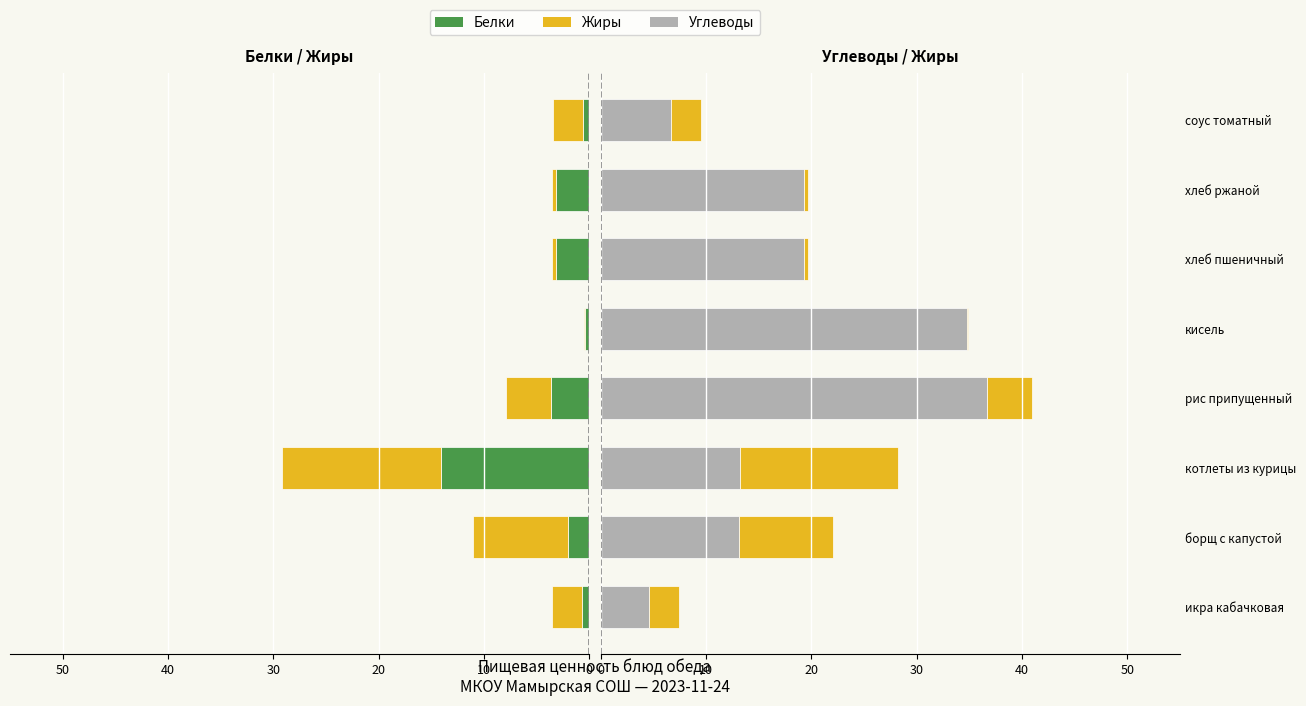

What are all the series names shown in the legend?

Белки, Жиры, Углеводы